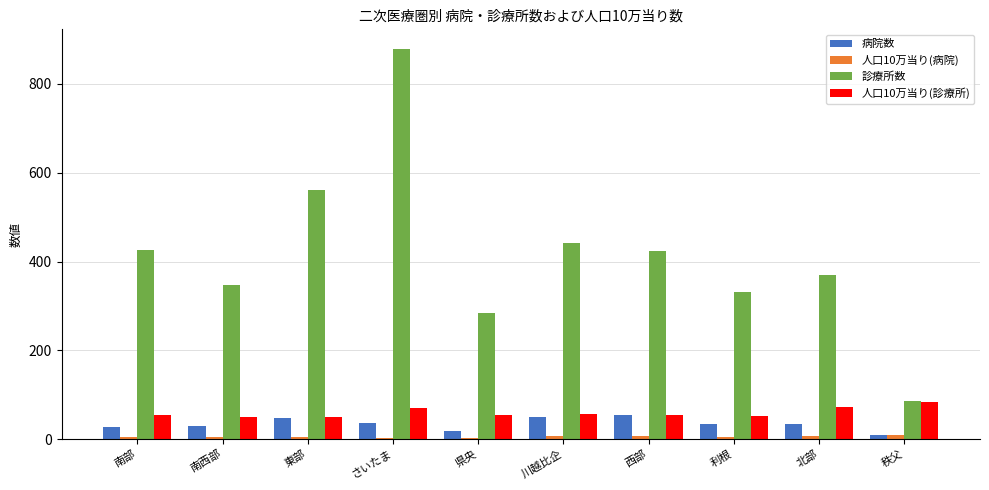

At how many categories does at least one series exceed 311?

8